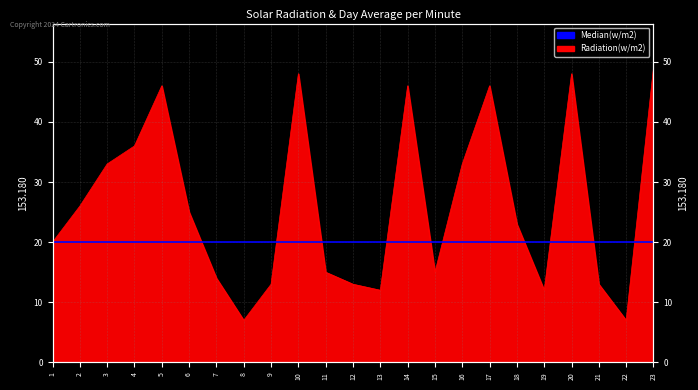

What is the value of the 12th point from the left?

13